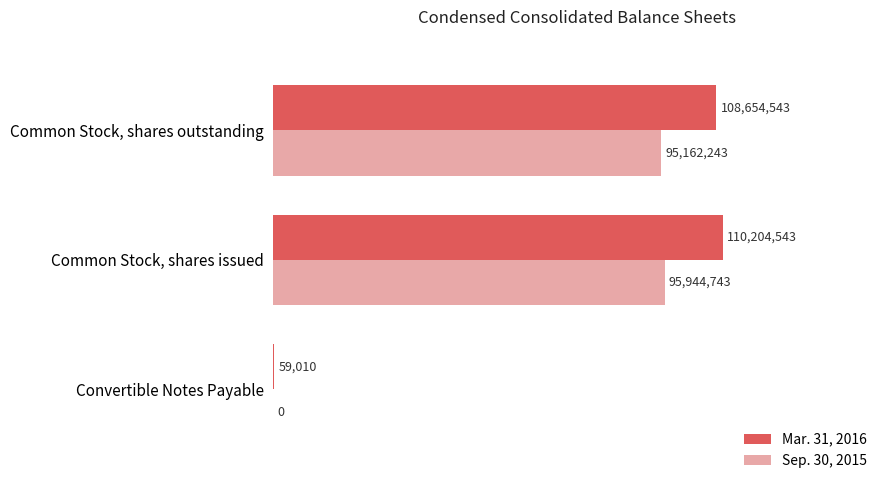

List the series in order of their peak value, highest first.

Mar. 31, 2016, Sep. 30, 2015